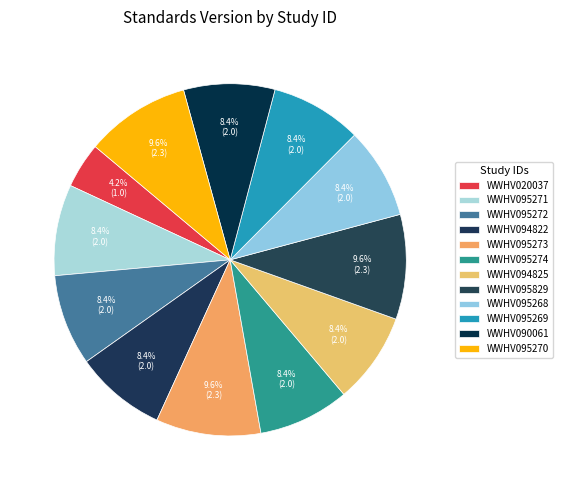

Count the number of slices in the pie.

12